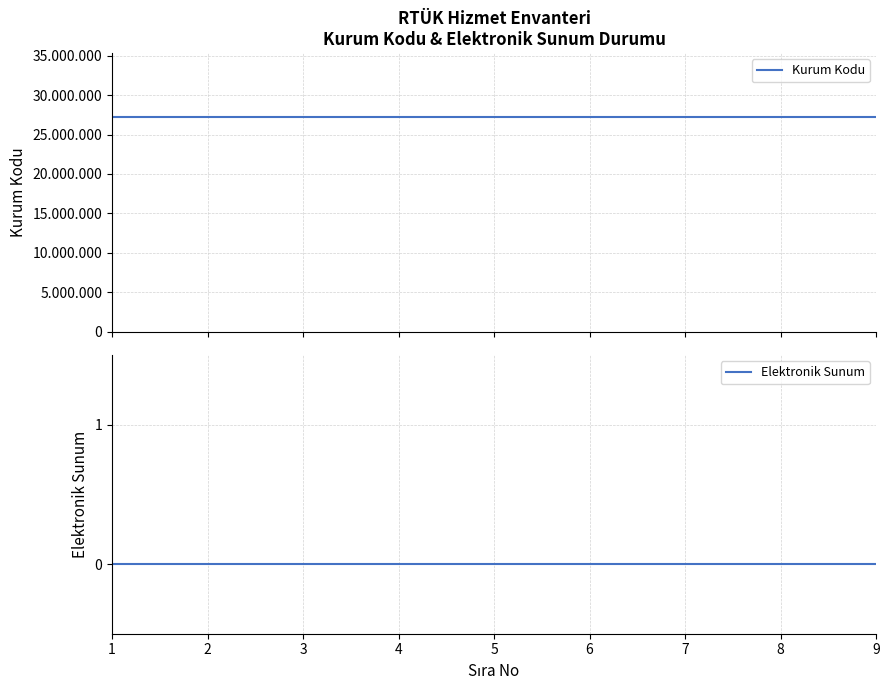

True or false: Elektronik Sunum has more than 0 interior local peaks.

False